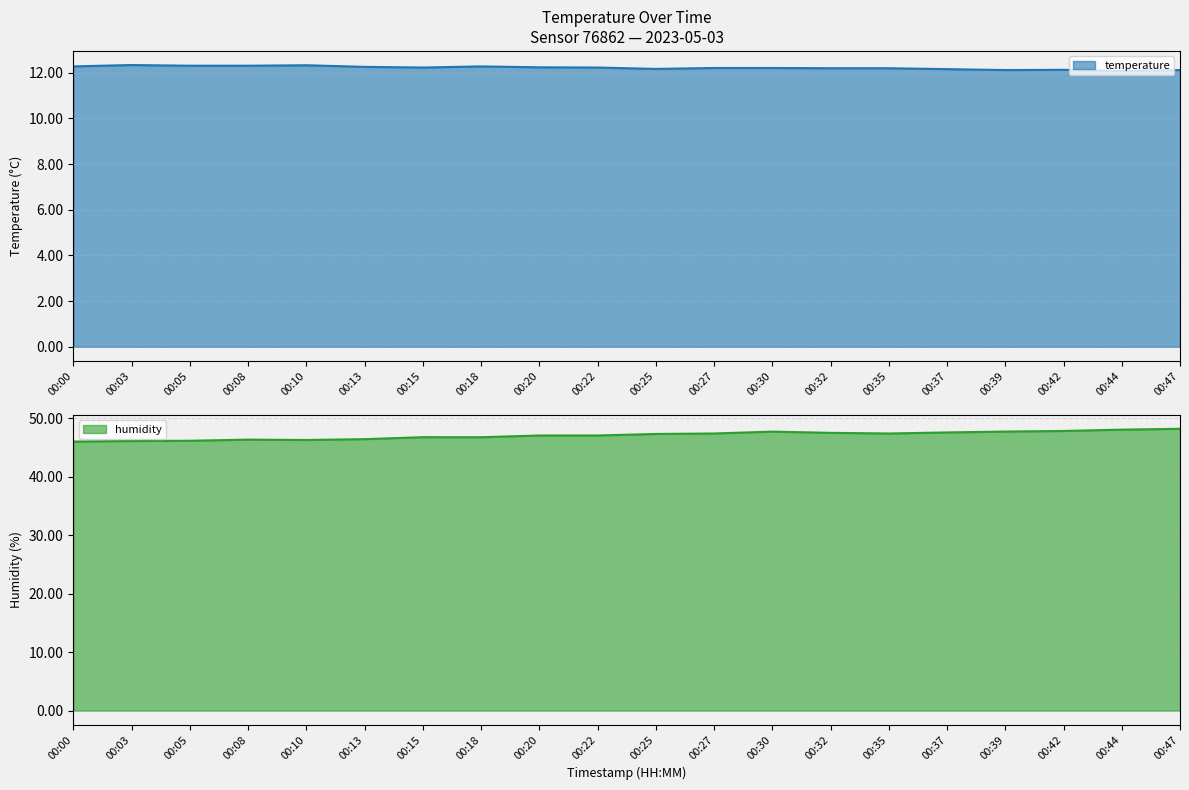

What are all the series names shown in the legend?

temperature, humidity